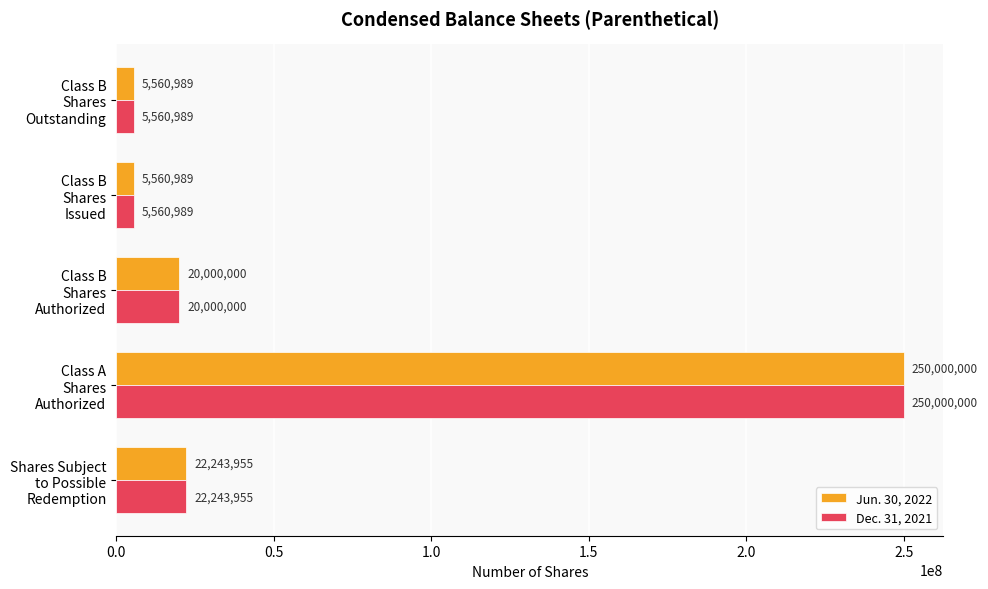

What is the greatest value displayed?

250000000